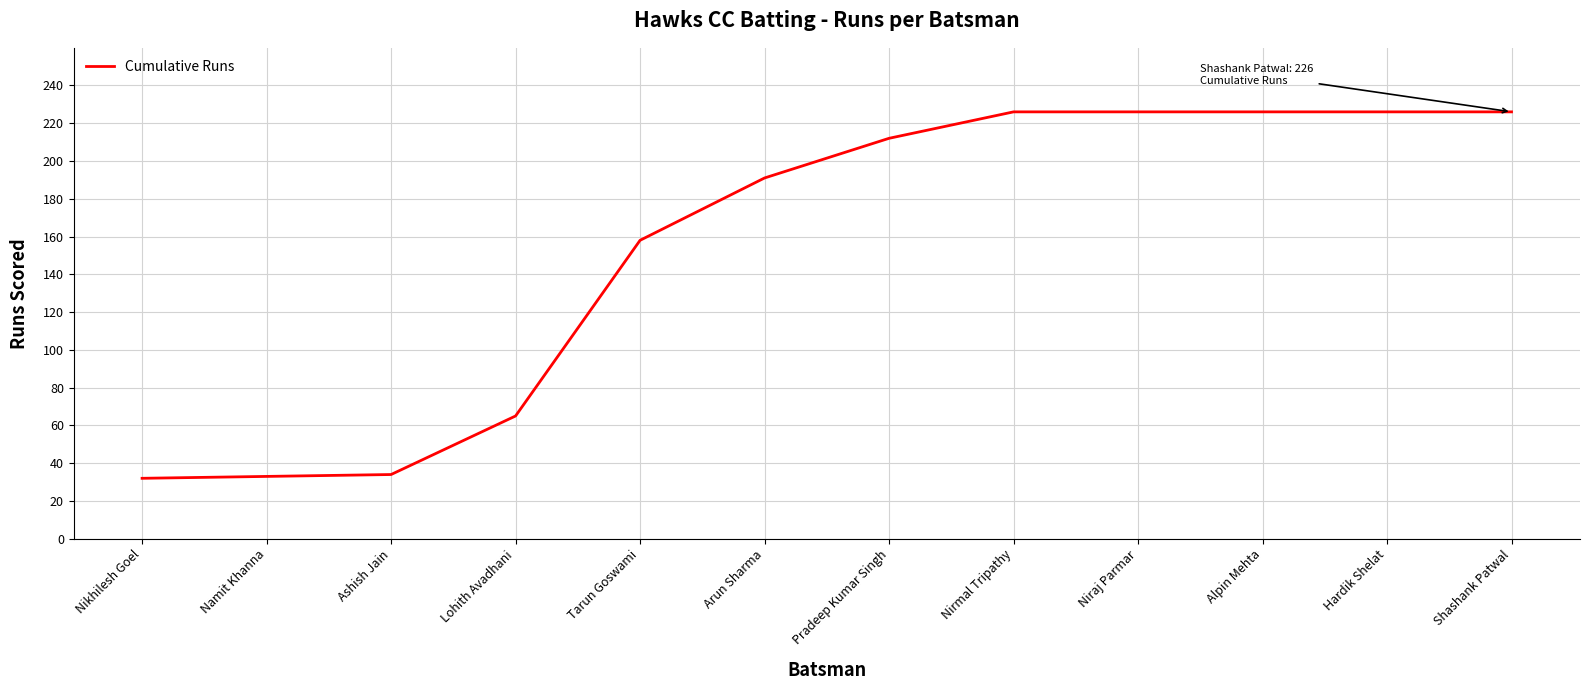

How many lines are shown in the chart?

1